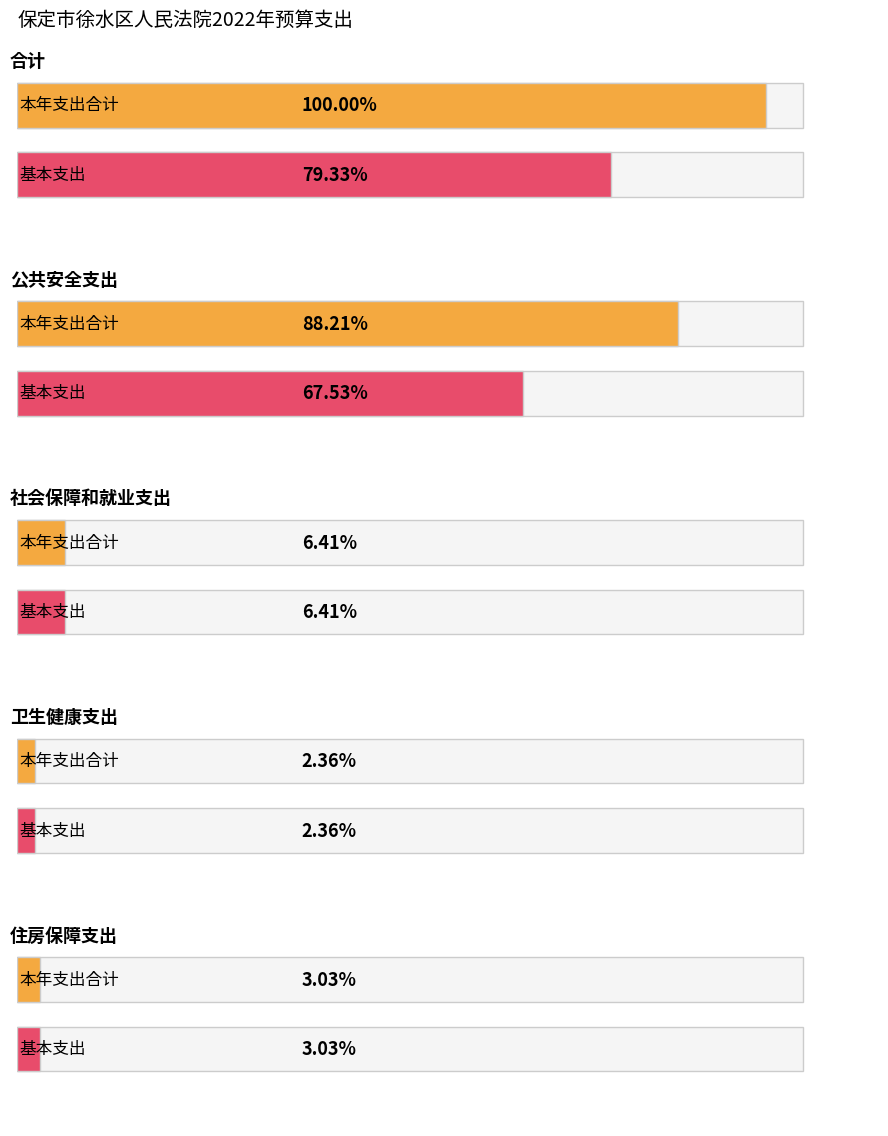

Rank the categories by 本年支出合计 value from highest to lowest.

合计, 公共安全支出, 社会保障和就业支出, 住房保障支出, 卫生健康支出